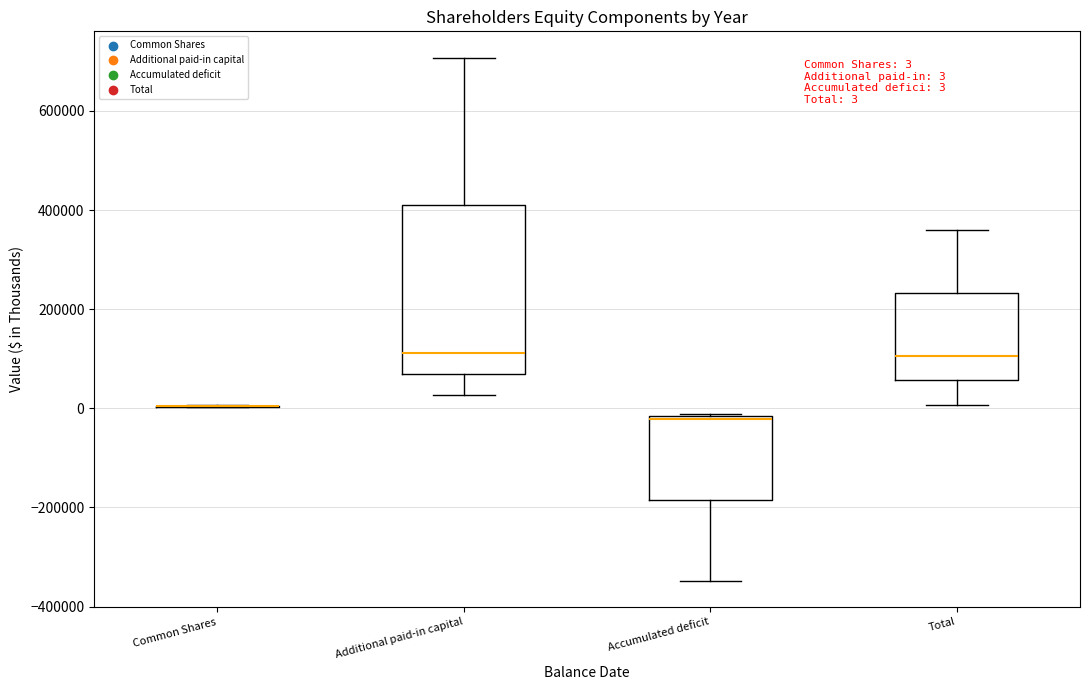

Which box is the tallest, from its lower edge to its upper edge?

Additional paid-in capital